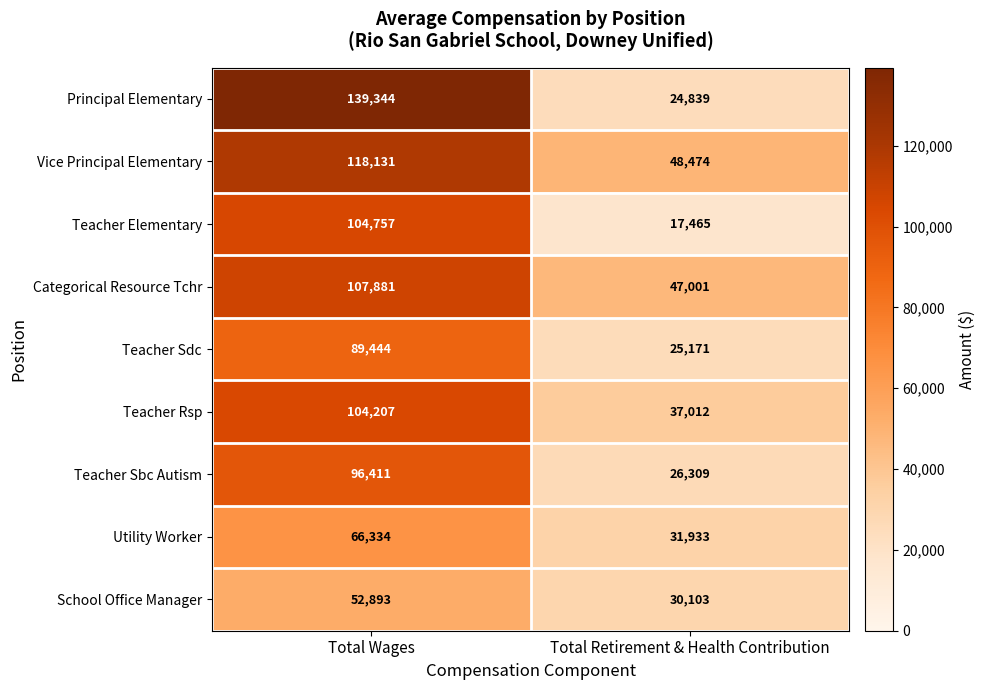

At which category does the chart reach its peak across all series?

Total Wages